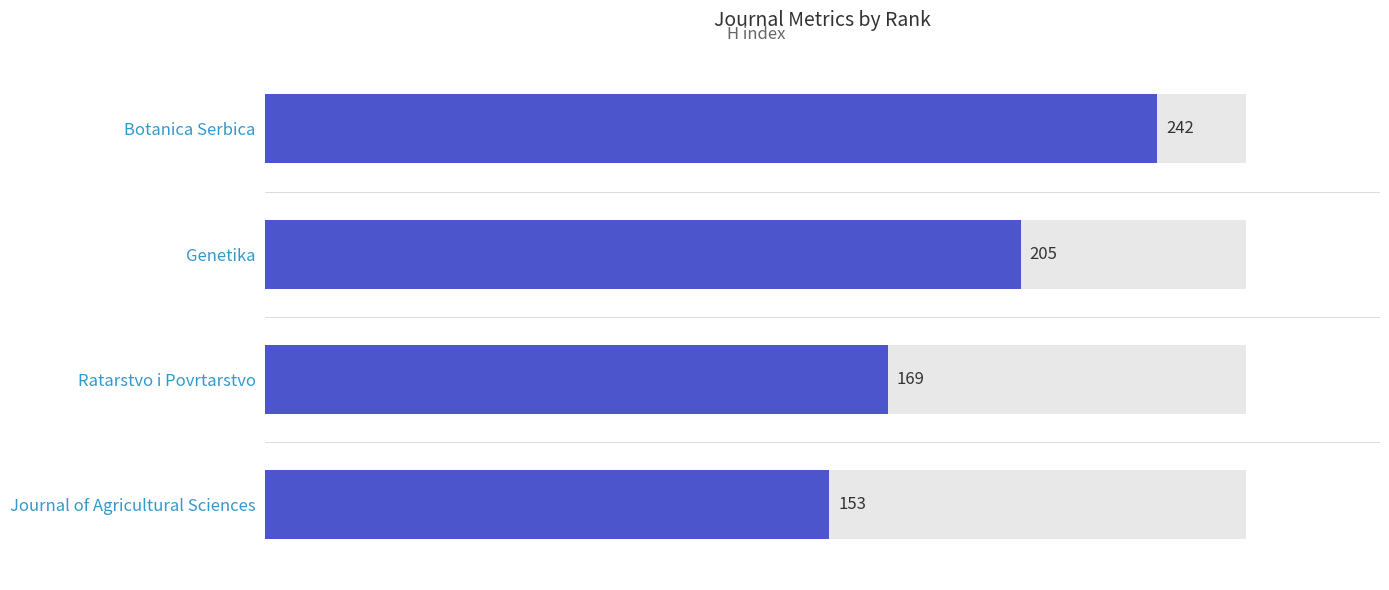

What is the difference between the maximum and minimum values?

89